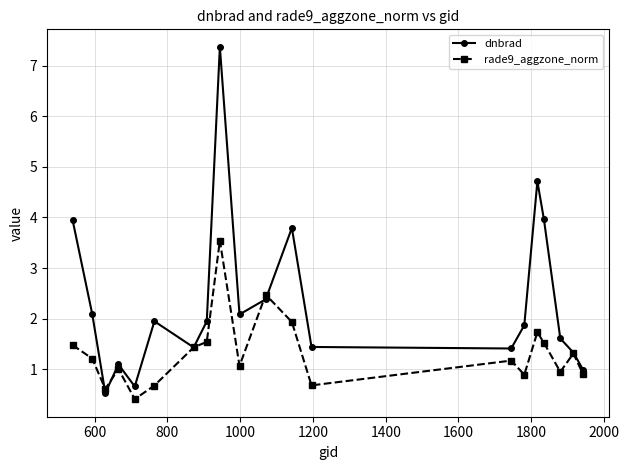

Which series has the widest spread of values?

dnbrad